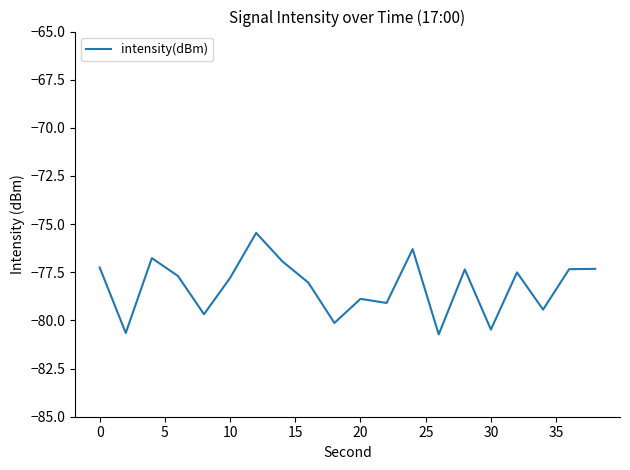

What is the difference between the maximum and minimum values?

5.3